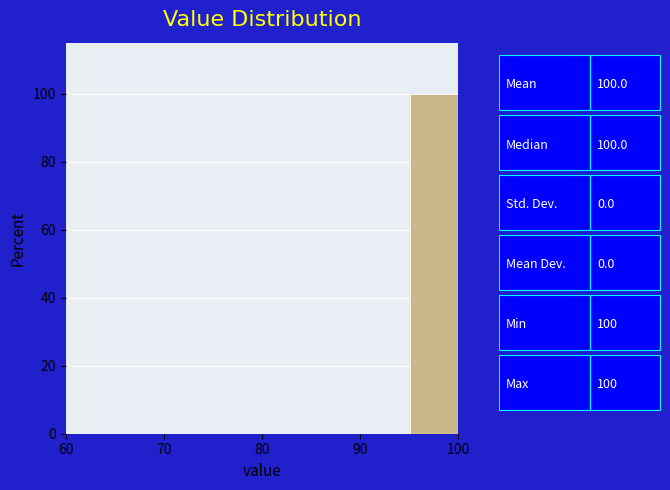

Over which range of the x-axis is the bar tallest?

95 to 100